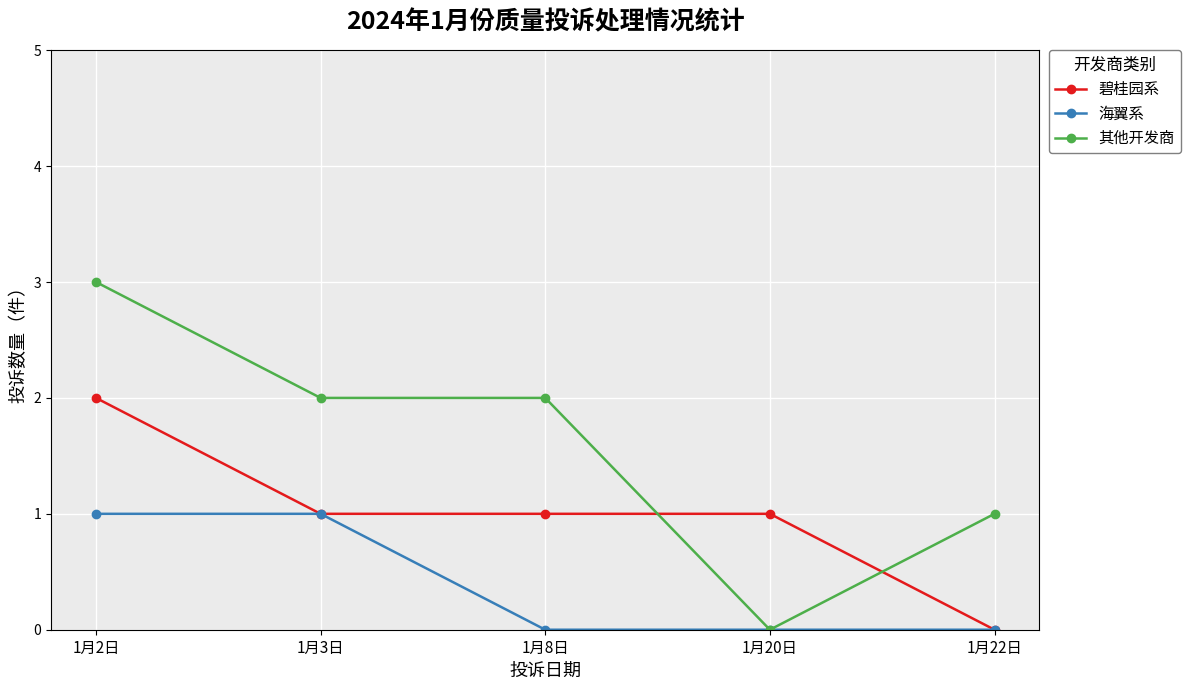

What is the difference between the 海翼系 values at 1月3日 and 1月8日?

1